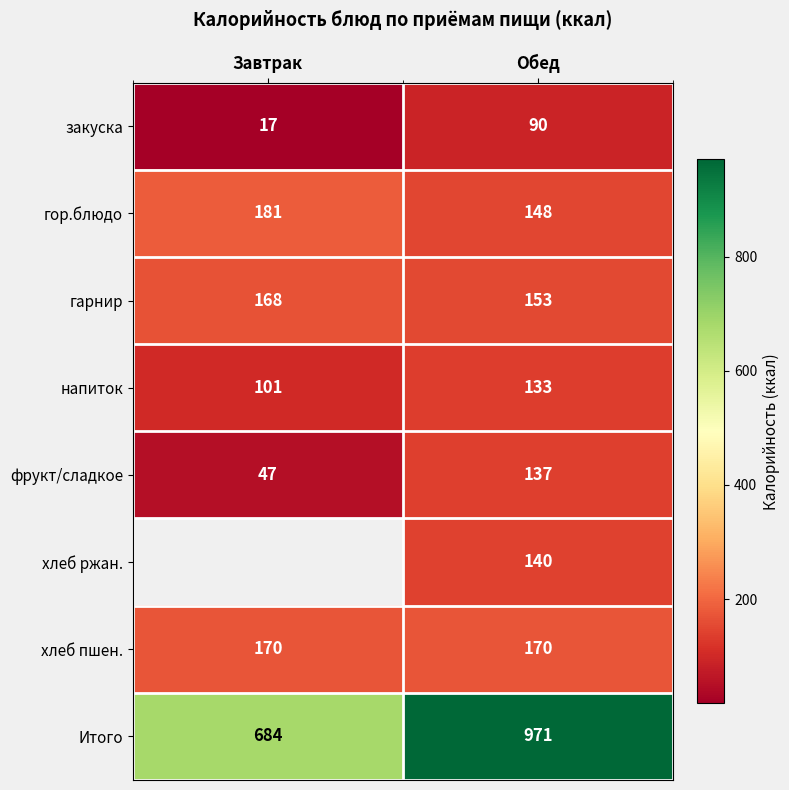

Which label corresponds to the smallest value in the chart?

Завтрак